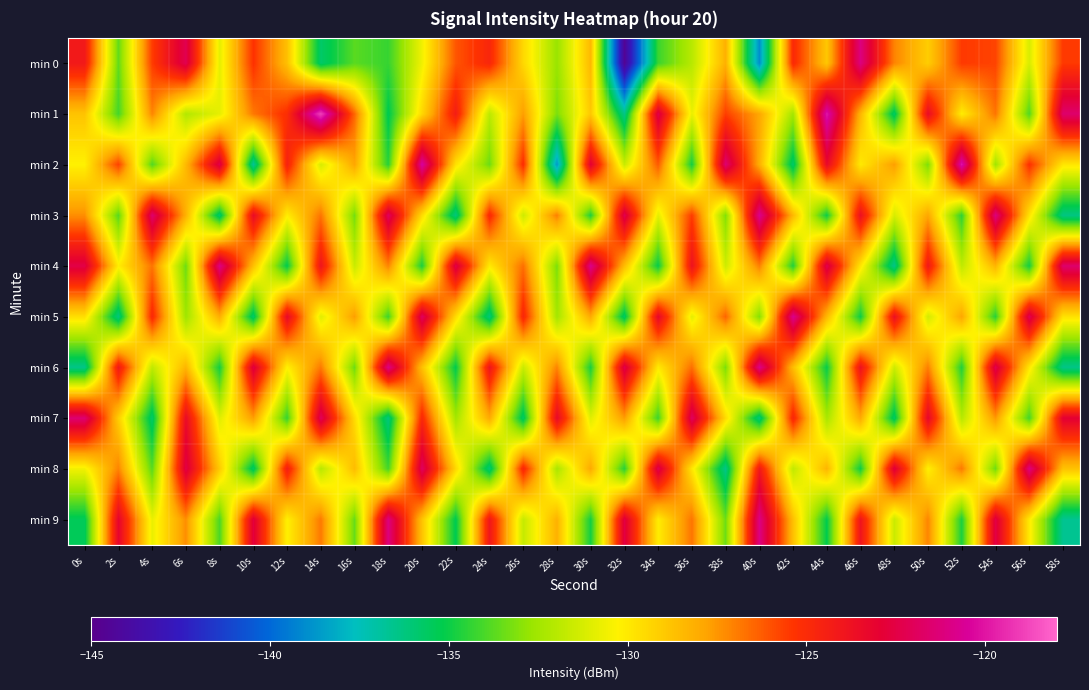

Reading left to right, transcribe all the data shown in this chart.

min 0: 0s=-124.1	2s=-133.6	4s=-125.6	6s=-122.2	8s=-130.9	10s=-125.3	12s=-128.7	14s=-135.8	16s=-133.8	18s=-134.3	20s=-130.6	22s=-126.1	24s=-124.8	26s=-129.4	28s=-132.7	30s=-128.4	32s=-144.5	34s=-134.2	36s=-132.0	38s=-128.2	40s=-139.0	42s=-124.9	44s=-128.9	46s=-121.1	48s=-127.1	50s=-129.1	52s=-125.5	54s=-125.7	56s=-131.2	58s=-125.5
min 1: 0s=-128.8	2s=-134.1	4s=-127.1	6s=-132.1	8s=-130.9	10s=-126.9	12s=-125.1	14s=-118.9	16s=-126.5	18s=-135.3	20s=-129.4	22s=-124.3	24s=-131.9	26s=-127.7	28s=-133.2	30s=-128.9	32s=-136.4	34s=-122.3	36s=-130.8	38s=-125.6	40s=-127.9	42s=-132.4	44s=-119.9	46s=-128.3	48s=-135.7	50s=-123.5	52s=-130.1	54s=-126.8	56s=-133.9	58s=-121.6
min 2: 0s=-130.2	2s=-125.7	4s=-133.9	6s=-128.4	8s=-122.3	10s=-136.8	12s=-124.6	14s=-131.2	16s=-127.9	18s=-134.6	20s=-120.3	22s=-129.8	24s=-133.4	26s=-125.1	28s=-138.7	30s=-122.9	32s=-131.6	34s=-126.2	36s=-134.9	38s=-121.5	40s=-128.1	42s=-135.8	44s=-123.3	46s=-130.0	48s=-127.7	50s=-133.2	52s=-119.9	54s=-132.6	56s=-125.2	58s=-129.9
min 3: 0s=-127.3	2s=-133.8	4s=-121.6	6s=-128.2	8s=-135.9	10s=-123.5	12s=-130.1	14s=-126.8	16s=-133.3	18s=-121.9	20s=-129.6	22s=-136.2	24s=-124.9	26s=-131.4	28s=-127.0	30s=-134.7	32s=-122.2	34s=-130.9	36s=-125.6	38s=-133.1	40s=-120.8	42s=-128.4	44s=-135.0	46s=-123.7	48s=-131.2	50s=-127.9	52s=-134.4	54s=-121.1	56s=-129.8	58s=-136.3
min 4: 0s=-122.5	2s=-130.1	4s=-126.8	6s=-133.4	8s=-121.0	10s=-128.7	12s=-135.2	14s=-123.9	16s=-131.6	18s=-127.1	20s=-134.8	22s=-122.3	24s=-130.0	26s=-126.7	28s=-133.2	30s=-120.9	32s=-128.6	34s=-135.1	36s=-123.8	38s=-131.4	40s=-127.0	42s=-134.7	44s=-122.2	46s=-129.9	48s=-136.4	50s=-124.1	52s=-131.8	54s=-128.3	56s=-134.9	58s=-121.6
min 5: 0s=-129.7	2s=-136.2	4s=-124.9	6s=-132.6	8s=-128.1	10s=-135.8	12s=-123.3	14s=-131.0	16s=-127.7	18s=-134.2	20s=-121.9	22s=-129.6	24s=-136.1	26s=-124.8	28s=-132.4	30s=-128.0	32s=-135.7	34s=-123.2	36s=-130.9	38s=-126.5	40s=-133.1	42s=-120.8	44s=-128.4	46s=-135.0	48s=-123.7	50s=-131.3	52s=-127.9	54s=-134.6	56s=-122.1	58s=-129.8
min 6: 0s=-136.4	2s=-124.1	4s=-131.8	6s=-128.3	8s=-134.9	10s=-122.6	12s=-130.2	14s=-126.9	16s=-133.4	18s=-121.0	20s=-128.7	22s=-135.2	24s=-123.9	26s=-131.6	28s=-127.1	30s=-134.8	32s=-122.3	34s=-130.0	36s=-126.7	38s=-133.2	40s=-120.9	42s=-128.6	44s=-135.1	46s=-123.8	48s=-131.4	50s=-127.0	52s=-134.7	54s=-122.2	56s=-129.9	58s=-136.4
min 7: 0s=-121.5	2s=-129.1	4s=-135.8	6s=-123.4	8s=-131.0	10s=-127.7	12s=-134.3	14s=-122.0	16s=-129.6	18s=-136.2	20s=-124.9	22s=-132.4	24s=-128.0	26s=-135.7	28s=-123.3	30s=-131.0	32s=-127.7	34s=-134.2	36s=-121.9	38s=-129.6	40s=-136.1	42s=-124.8	44s=-132.3	46s=-128.0	48s=-135.7	50s=-123.2	52s=-132.0	54s=-127.5	56s=-134.1	58s=-122.9
min 8: 0s=-130.6	2s=-127.1	4s=-133.8	6s=-122.4	8s=-129.0	10s=-135.7	12s=-124.3	14s=-132.0	16s=-128.6	18s=-134.1	20s=-121.9	22s=-129.4	24s=-136.0	26s=-124.8	28s=-132.3	30s=-128.0	32s=-134.6	34s=-122.2	36s=-129.9	38s=-136.4	40s=-124.1	42s=-131.8	44s=-128.3	46s=-135.0	48s=-122.7	50s=-130.2	52s=-126.9	54s=-133.4	56s=-121.1	58s=-128.8
min 9: 0s=-135.4	2s=-123.1	4s=-130.8	6s=-127.3	8s=-134.0	10s=-122.7	12s=-130.2	14s=-126.9	16s=-133.6	18s=-121.1	20s=-128.8	22s=-135.3	24s=-124.0	26s=-131.7	28s=-128.2	30s=-134.9	32s=-122.5	34s=-130.1	36s=-126.8	38s=-133.4	40s=-121.0	42s=-128.7	44s=-135.2	46s=-123.9	48s=-131.6	50s=-127.1	52s=-134.8	54s=-122.4	56s=-130.0	58s=-136.7